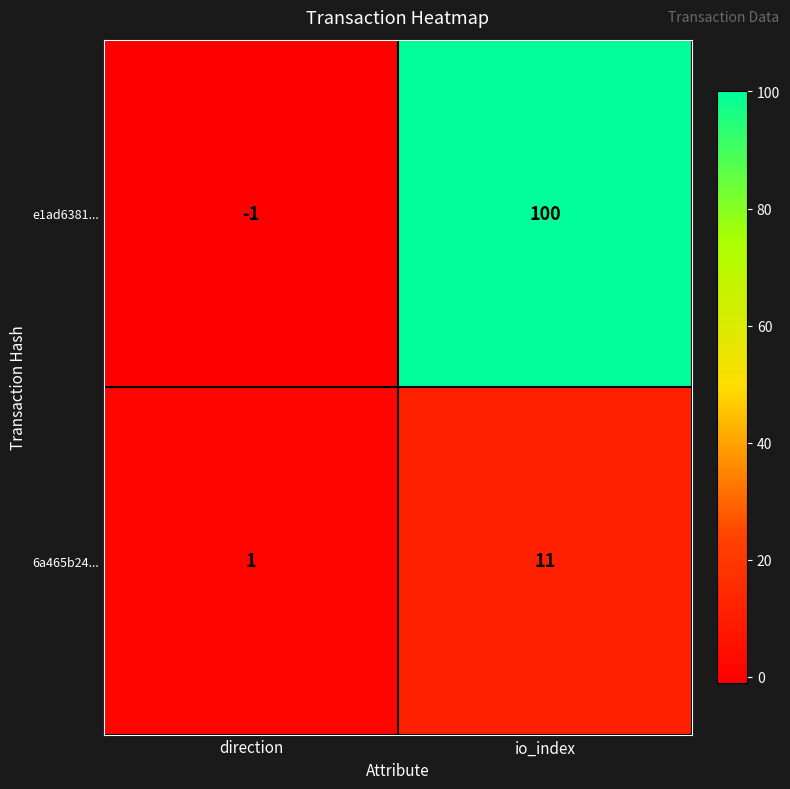

At which category is the sum across all series the highest?

io_index